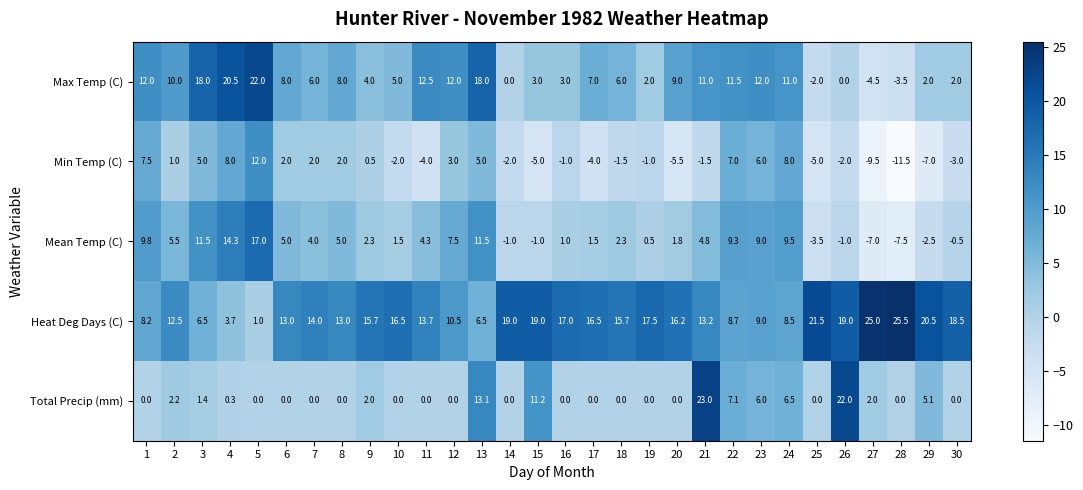

What is the difference between the maximum and minimum values in the Heat Deg Days (C) series?

24.5